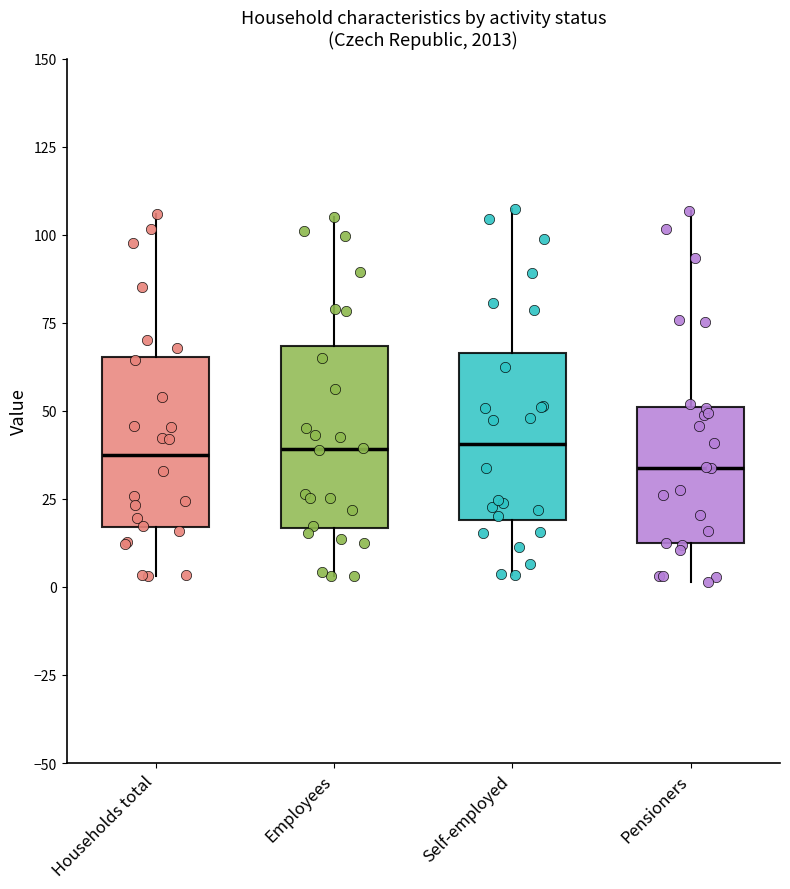

Reading left to right, read every box against the y-axis: the position of its median line, the range the box covers, and the ends of its whiskers. The values are not printed on the chart, so give them approximately, as read against the axis.

Households total: median 35, box 15 to 65, whiskers 5 to 105
Employees: median 40, box 15 to 70, whiskers 5 to 105
Self-employed: median 40, box 20 to 65, whiskers 5 to 105
Pensioners: median 35, box 10 to 50, whiskers 0 to 105